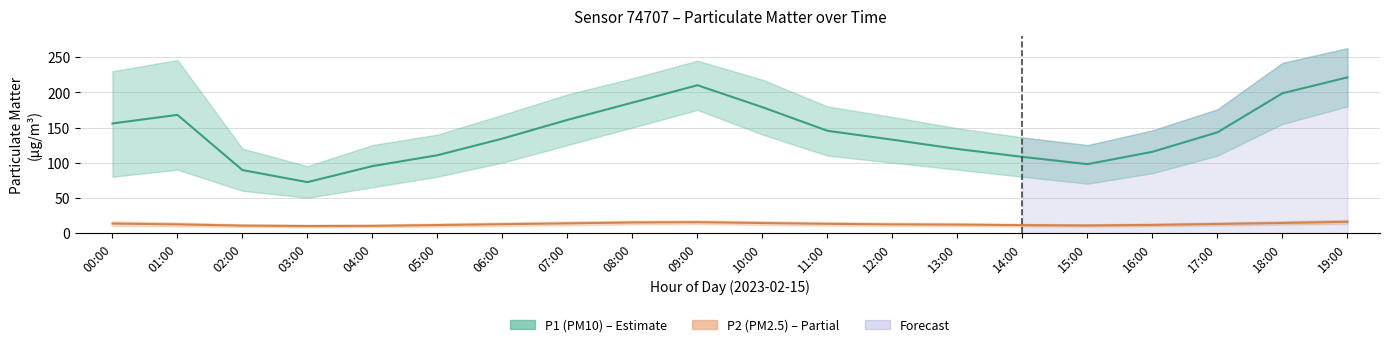

True or false: P1 (PM10) and P2 (PM2.5) intersect in this chart.

False